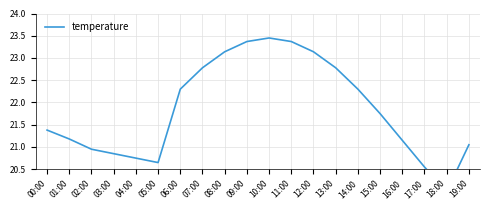

Rank the categories by value from lowest to highest.

18:00, 17:00, 05:00, 04:00, 03:00, 02:00, 19:00, 16:00, 01:00, 00:00, 15:00, 06:00, 14:00, 07:00, 13:00, 08:00, 12:00, 09:00, 11:00, 10:00